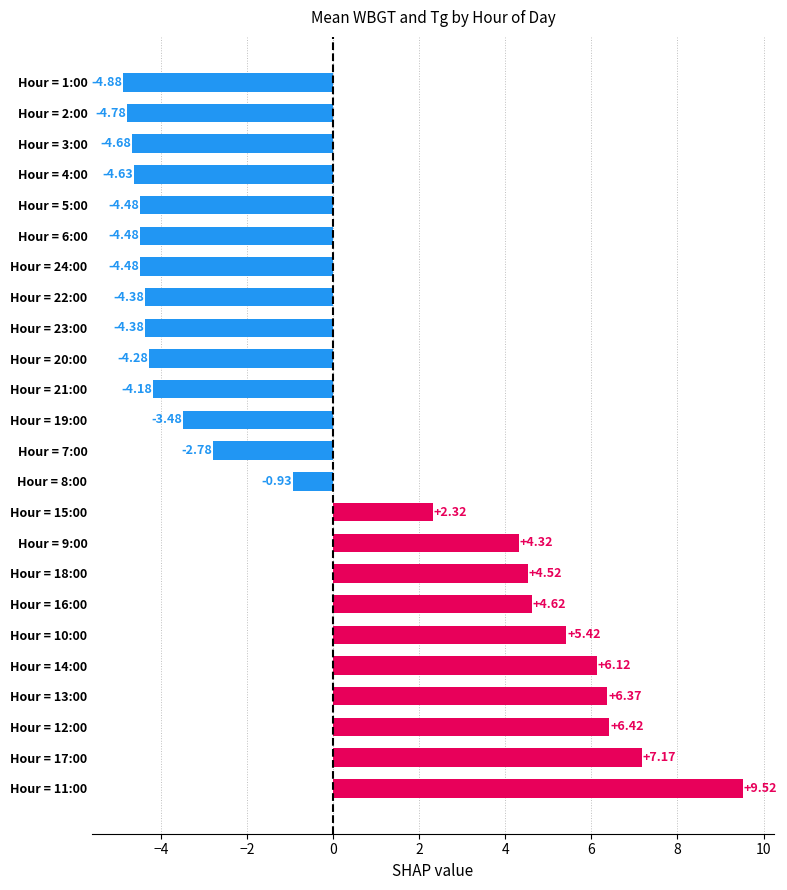

What is the ratio of the value at Hour = 10:00 to the value at Hour = 12:00?

0.8